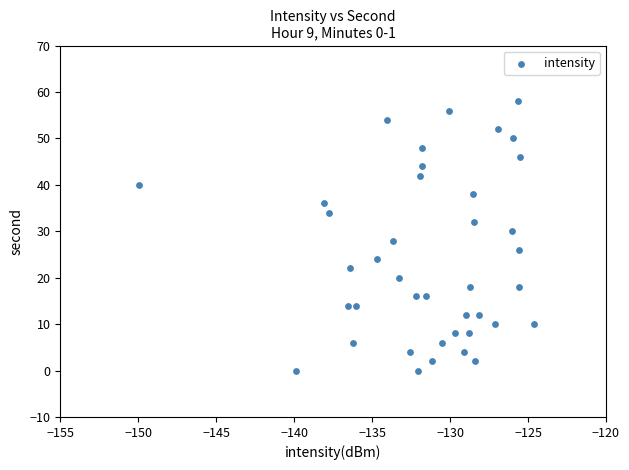

What is the range of Y values (max minus min)?

58